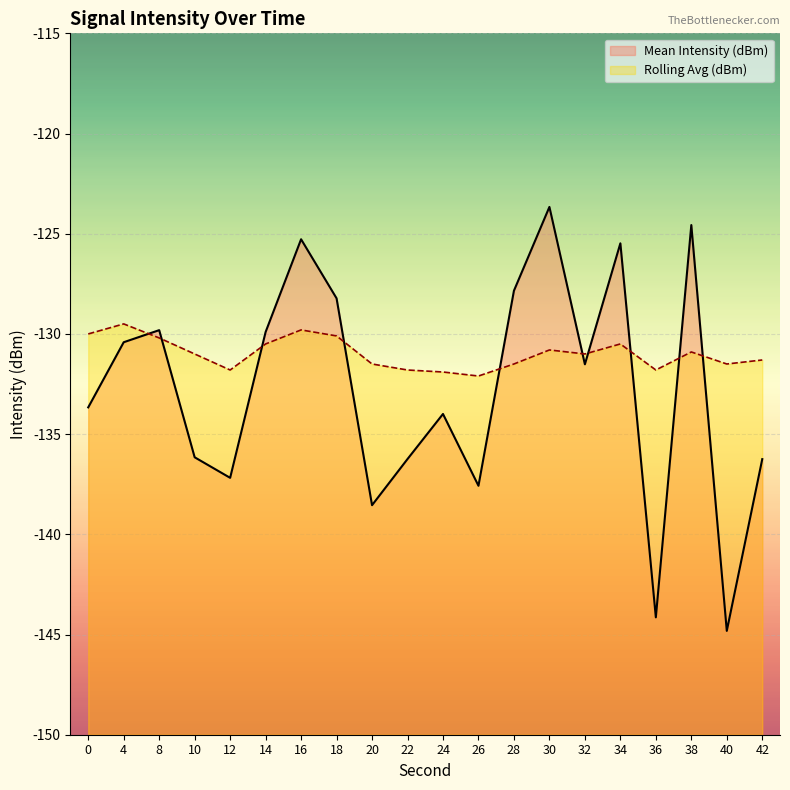

What is the total value across all series at 42?

-267.5